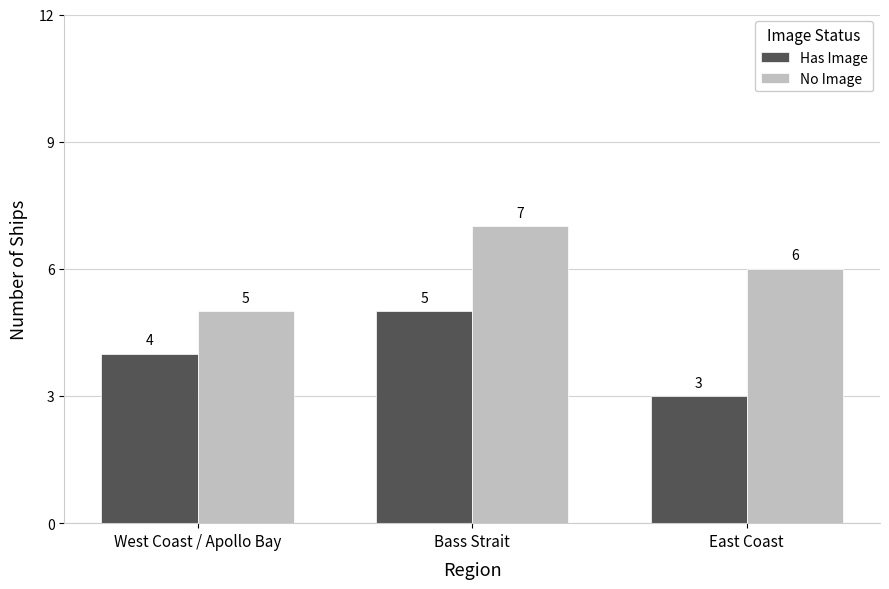

At West Coast / Apollo Bay, list the series in order from largest to smallest.

No Image, Has Image